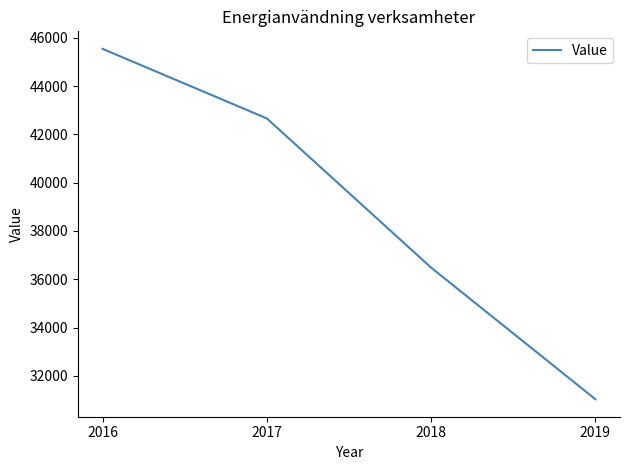

Rank the categories by value from highest to lowest.

2016, 2017, 2018, 2019